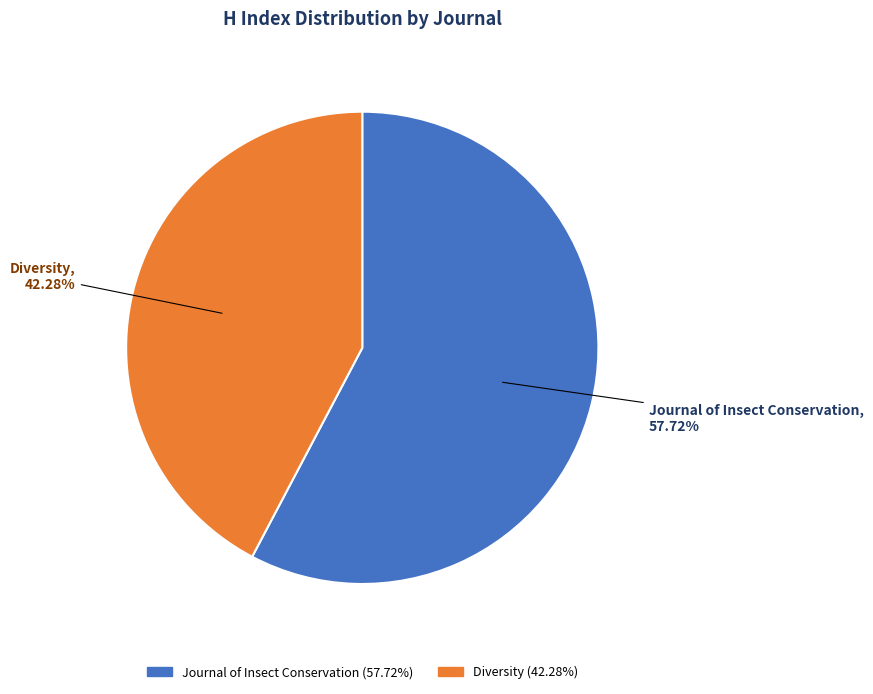

Is it true that Journal of Insect Conservation is 58% of the pie?

True